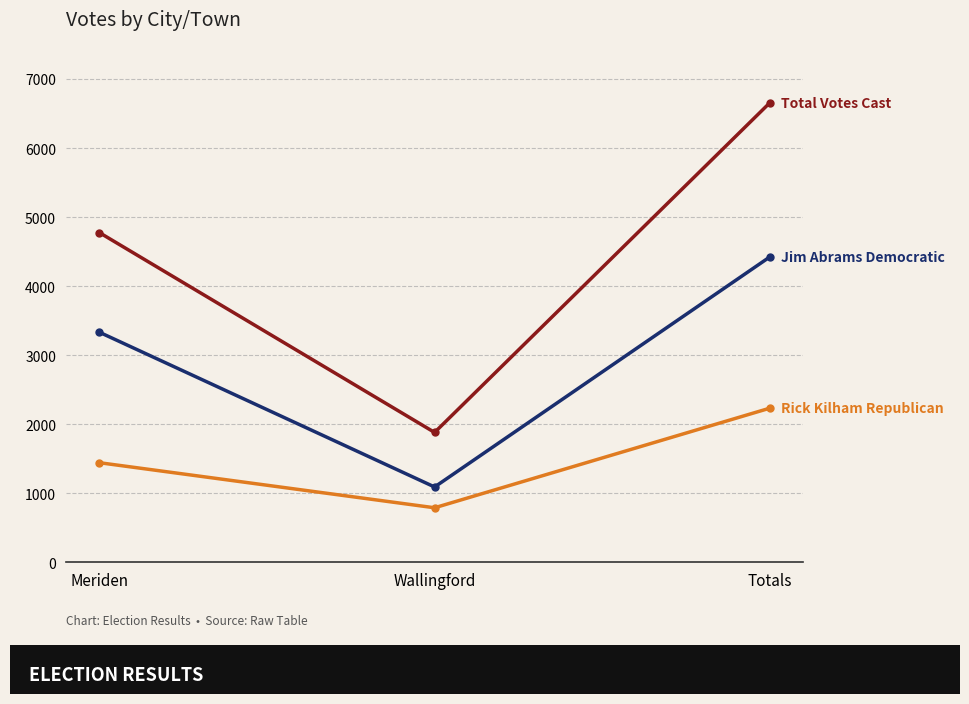

What is the difference between the highest and lowest values at Totals?

4424